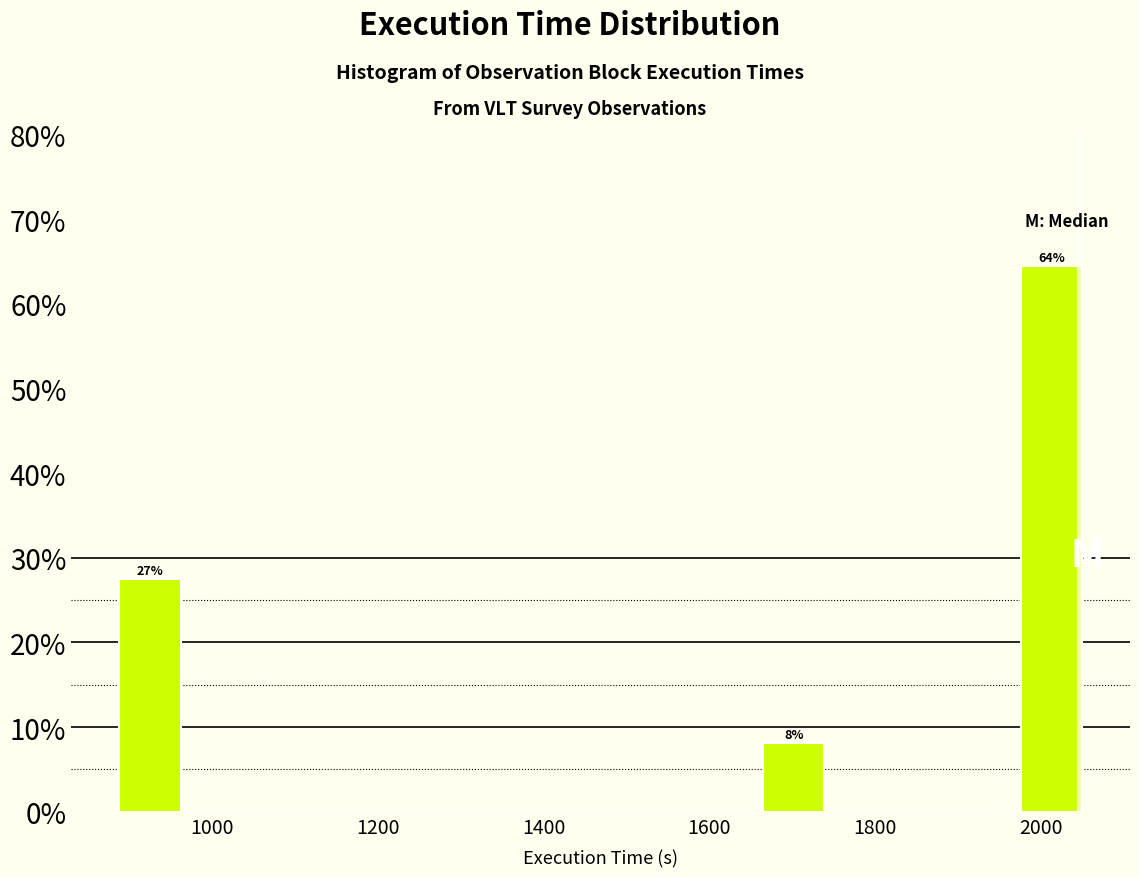

Read against the x-axis, roughly where is the centre of the tallest bar?

2020